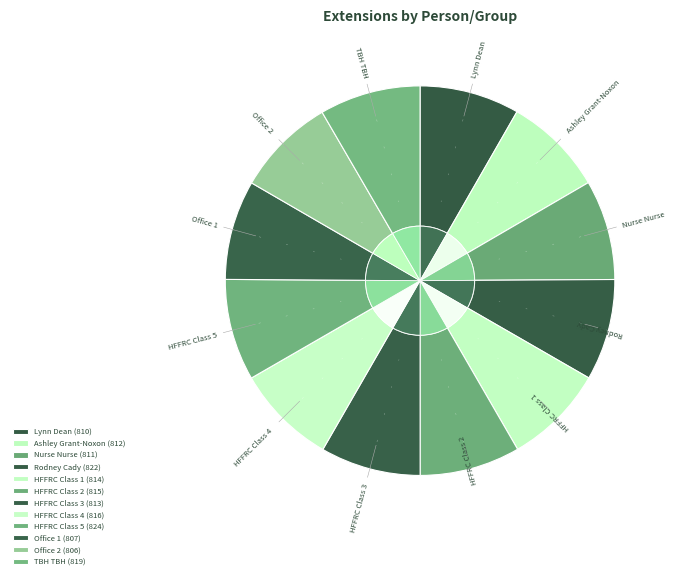

What percentage is the HFFRC Class 3 slice, to the nearest percent?

8%